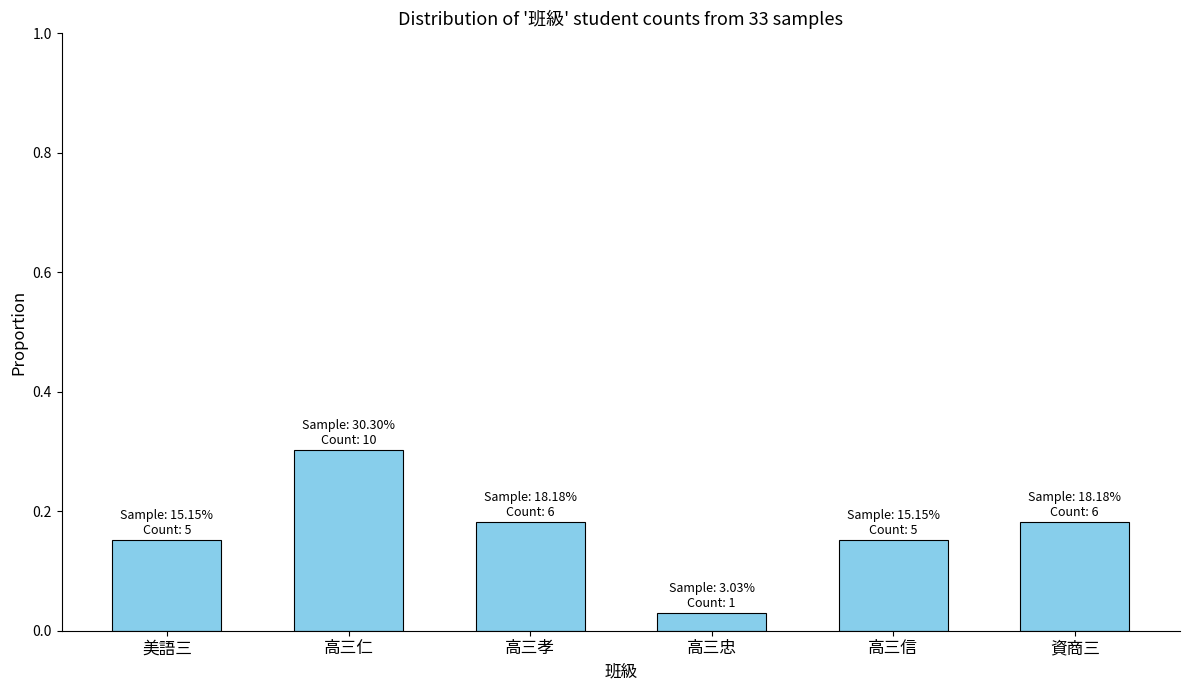

Count the values in the range 0 to 1.

6